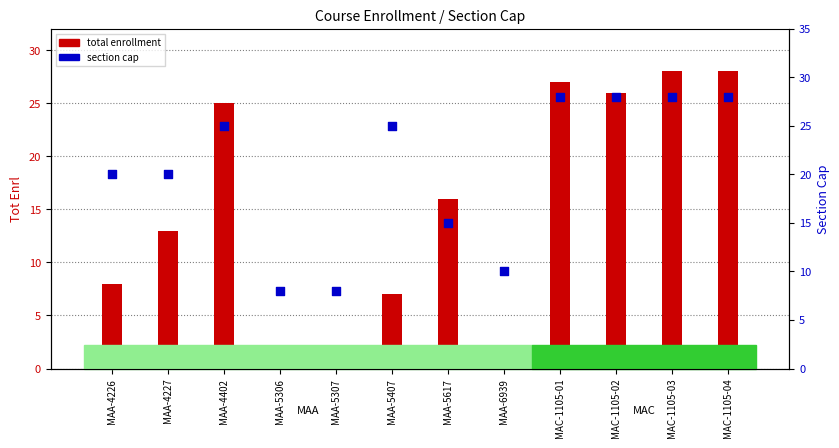

Which series has the widest spread of Y values?

total enrollment